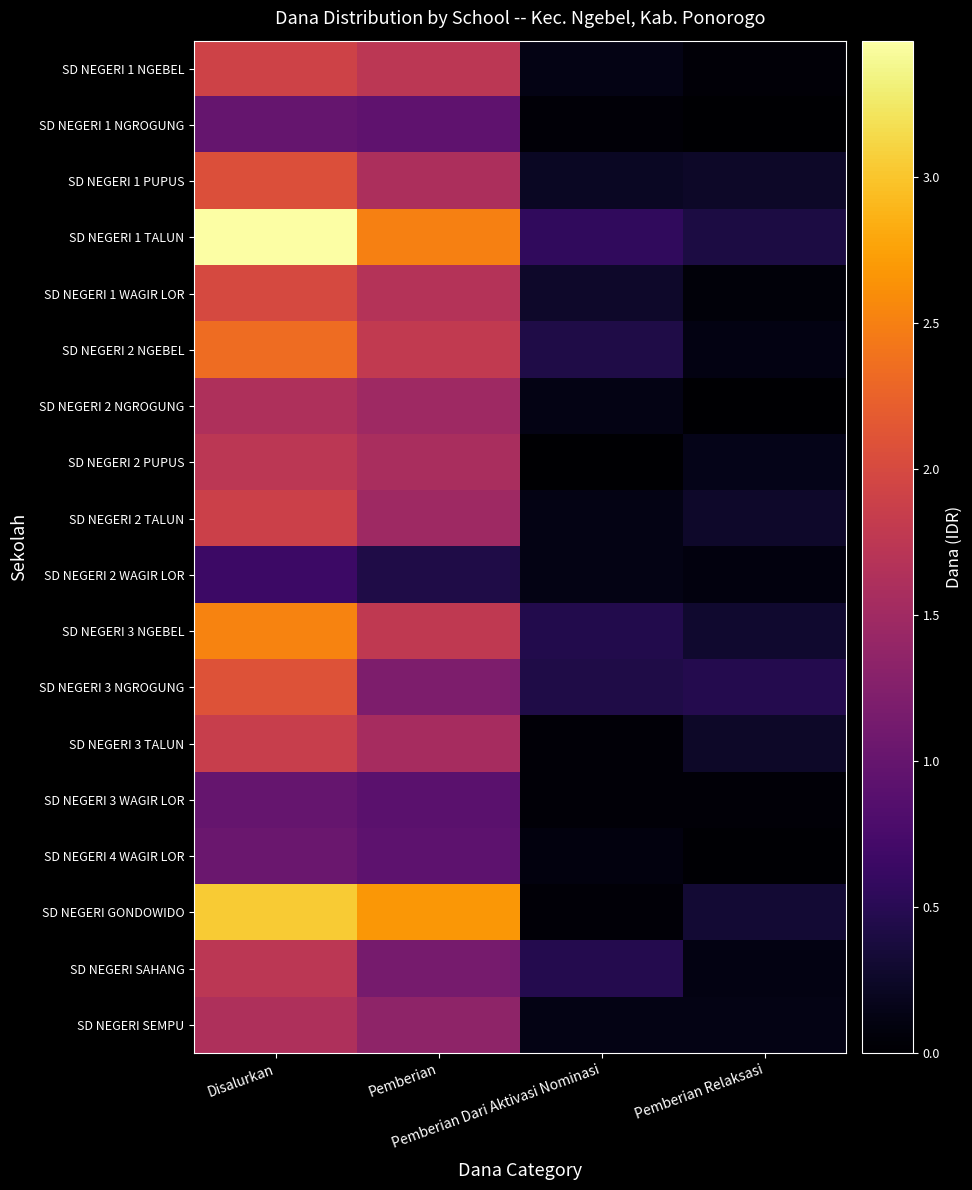

Reading left to right, what are all the values shown in this chart?

SD NEGERI 1 NGEBEL: Disalurkan=19125000	Pemberian=17325000	Pemberian Dari Aktivasi Nominasi=1350000	Pemberian Relaksasi=450000
SD NEGERI 1 NGROGUNG: Disalurkan=9900000	Pemberian=9450000	Pemberian Dari Aktivasi Nominasi=450000	Pemberian Relaksasi=0
SD NEGERI 1 PUPUS: Disalurkan=20700000	Pemberian=15975000	Pemberian Dari Aktivasi Nominasi=2250000	Pemberian Relaksasi=2475000
SD NEGERI 1 TALUN: Disalurkan=34650000	Pemberian=24975000	Pemberian Dari Aktivasi Nominasi=5625000	Pemberian Relaksasi=4050000
SD NEGERI 1 WAGIR LOR: Disalurkan=20025000	Pemberian=16650000	Pemberian Dari Aktivasi Nominasi=2700000	Pemberian Relaksasi=675000
SD NEGERI 2 NGEBEL: Disalurkan=23400000	Pemberian=18000000	Pemberian Dari Aktivasi Nominasi=4275000	Pemberian Relaksasi=1125000
SD NEGERI 2 NGROGUNG: Disalurkan=16200000	Pemberian=14850000	Pemberian Dari Aktivasi Nominasi=1350000	Pemberian Relaksasi=0
SD NEGERI 2 PUPUS: Disalurkan=17325000	Pemberian=15750000	Pemberian Dari Aktivasi Nominasi=0	Pemberian Relaksasi=1575000
SD NEGERI 2 TALUN: Disalurkan=18900000	Pemberian=14850000	Pemberian Dari Aktivasi Nominasi=1350000	Pemberian Relaksasi=2700000
SD NEGERI 2 WAGIR LOR: Disalurkan=6525000	Pemberian=4275000	Pemberian Dari Aktivasi Nominasi=1350000	Pemberian Relaksasi=900000
SD NEGERI 3 NGEBEL: Disalurkan=25200000	Pemberian=17775000	Pemberian Dari Aktivasi Nominasi=4500000	Pemberian Relaksasi=2925000
SD NEGERI 3 NGROGUNG: Disalurkan=20925000	Pemberian=11925000	Pemberian Dari Aktivasi Nominasi=4275000	Pemberian Relaksasi=4725000
SD NEGERI 3 TALUN: Disalurkan=18450000	Pemberian=15525000	Pemberian Dari Aktivasi Nominasi=450000	Pemberian Relaksasi=2475000
SD NEGERI 3 WAGIR LOR: Disalurkan=9900000	Pemberian=9000000	Pemberian Dari Aktivasi Nominasi=450000	Pemberian Relaksasi=450000
SD NEGERI 4 WAGIR LOR: Disalurkan=10350000	Pemberian=9225000	Pemberian Dari Aktivasi Nominasi=900000	Pemberian Relaksasi=225000
SD NEGERI GONDOWIDO: Disalurkan=30375000	Pemberian=26775000	Pemberian Dari Aktivasi Nominasi=450000	Pemberian Relaksasi=3150000
SD NEGERI SAHANG: Disalurkan=17325000	Pemberian=11475000	Pemberian Dari Aktivasi Nominasi=4725000	Pemberian Relaksasi=1125000
SD NEGERI SEMPU: Disalurkan=16200000	Pemberian=13500000	Pemberian Dari Aktivasi Nominasi=1350000	Pemberian Relaksasi=1350000